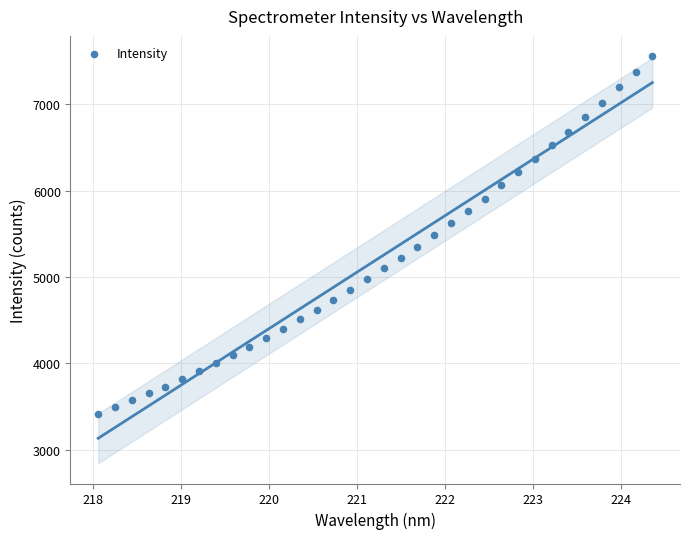

What is the range of X values (max minus min)?

6.3